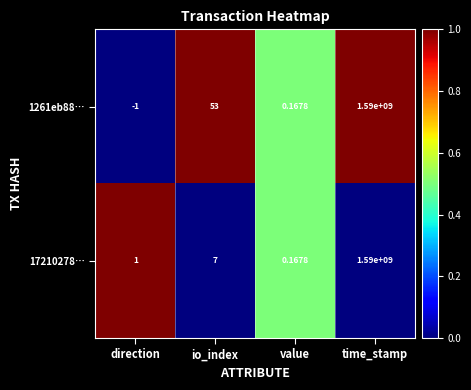

Rank the series by their average value, from highest to lowest.

1261eb88…, 17210278…